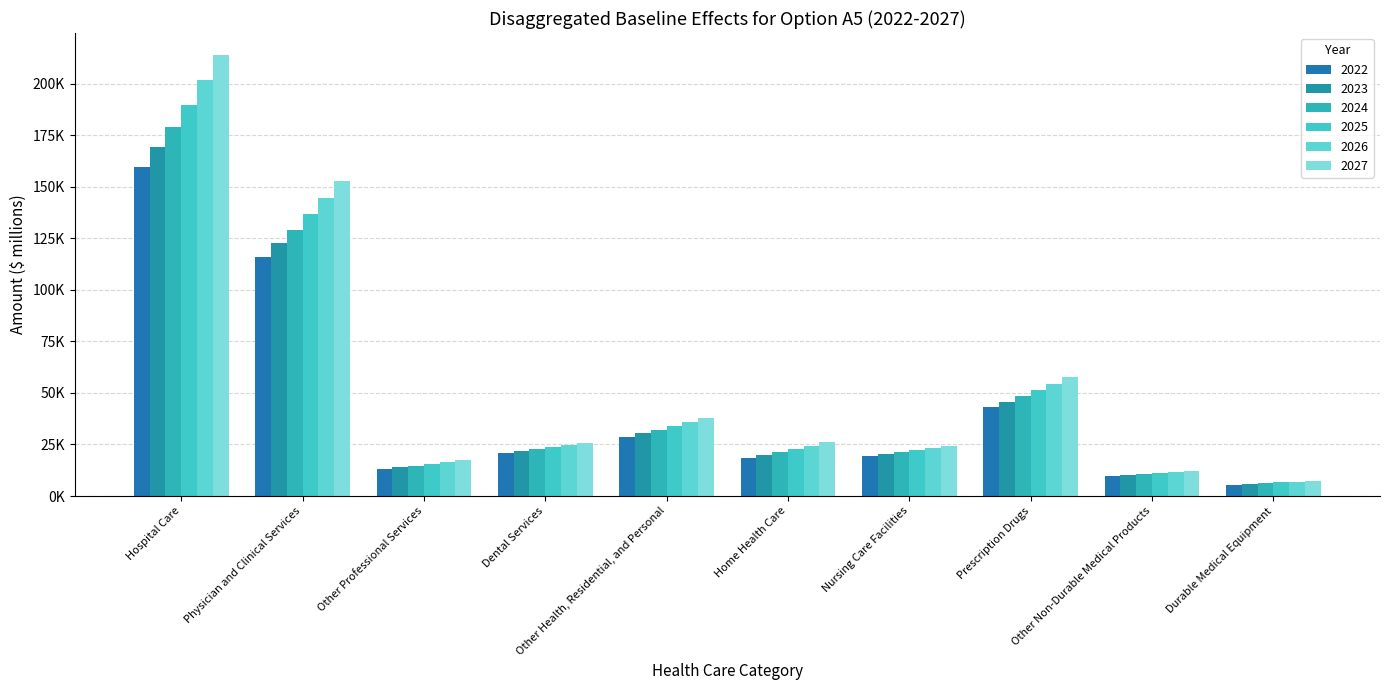

Does the chart contain any negative values?

No